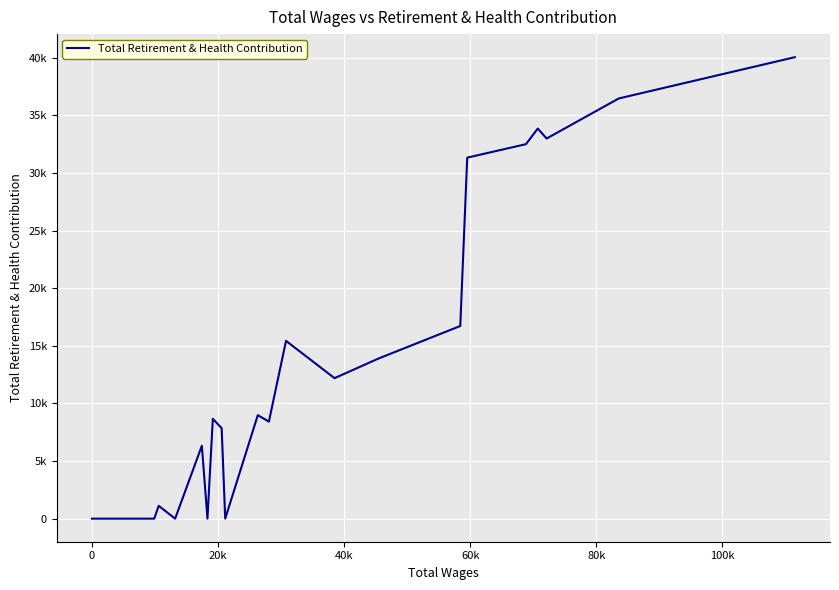

True or false: the data has more than 1 interior local peaks.

True